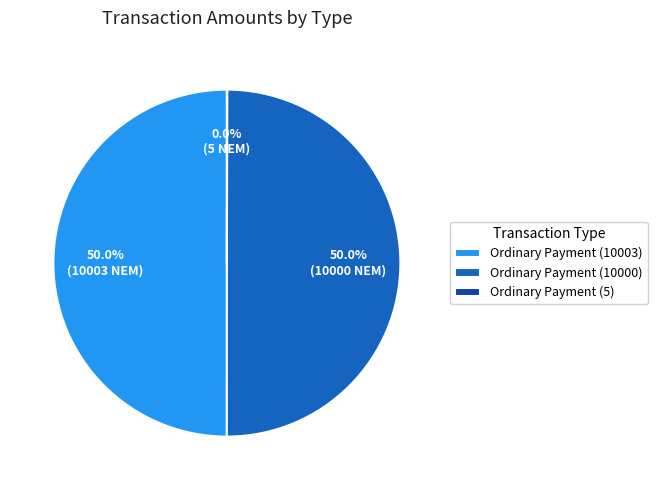

Combined, what portion of the pie is Ordinary Payment (10003) and Ordinary Payment (10000)?

100.0%